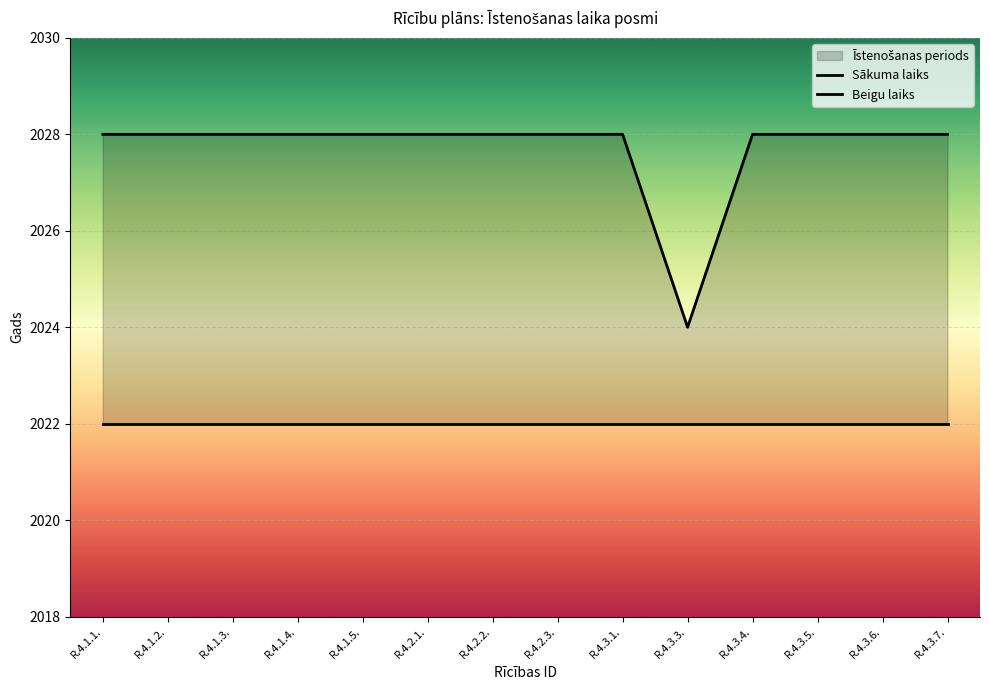

List the series in order of their peak value, highest first.

Beigu laiks, Sākuma laiks